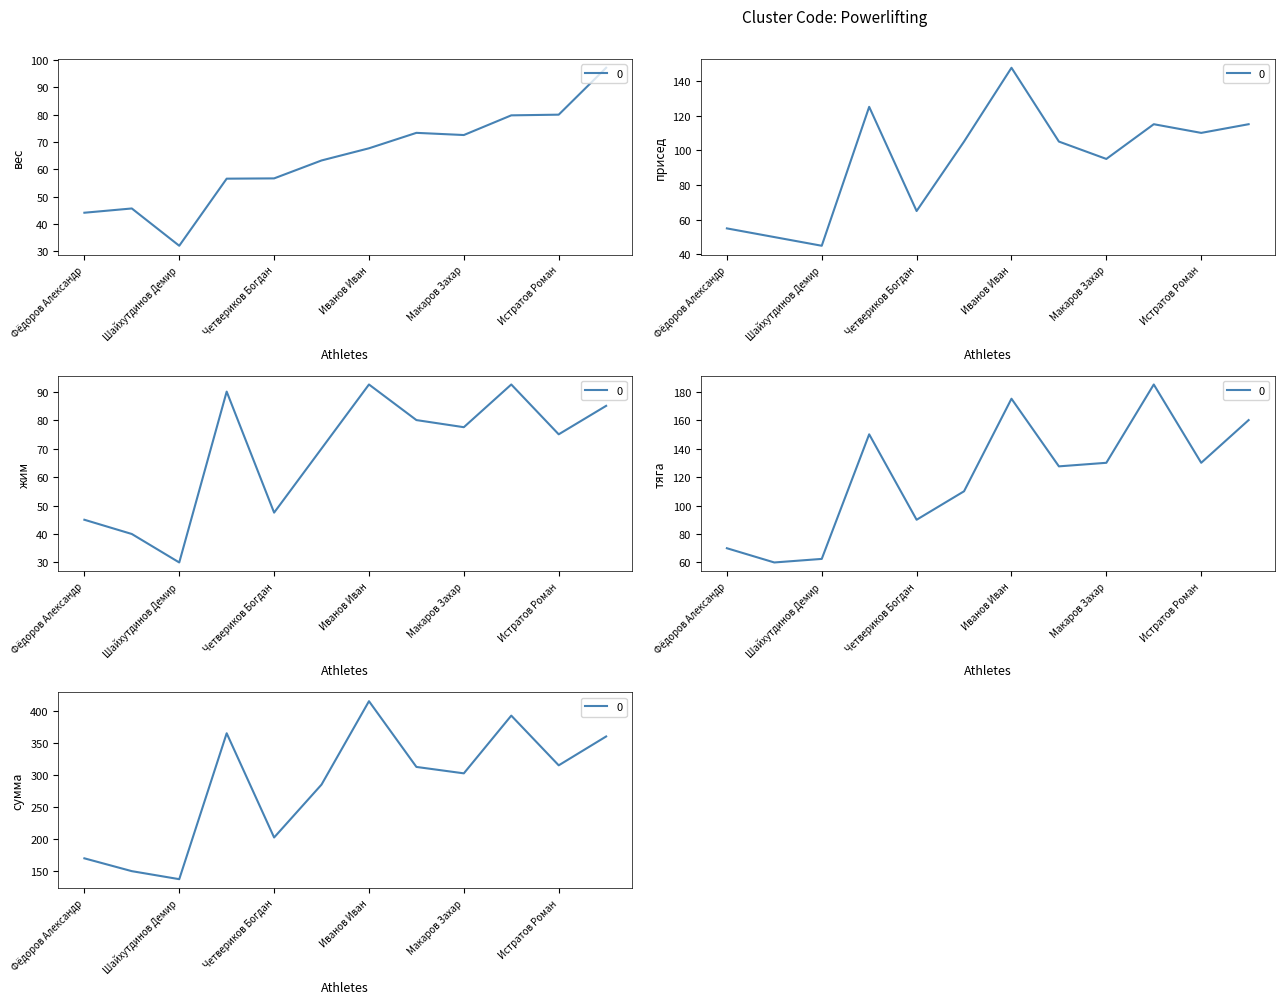

What is the sum of all жим values?

825.0